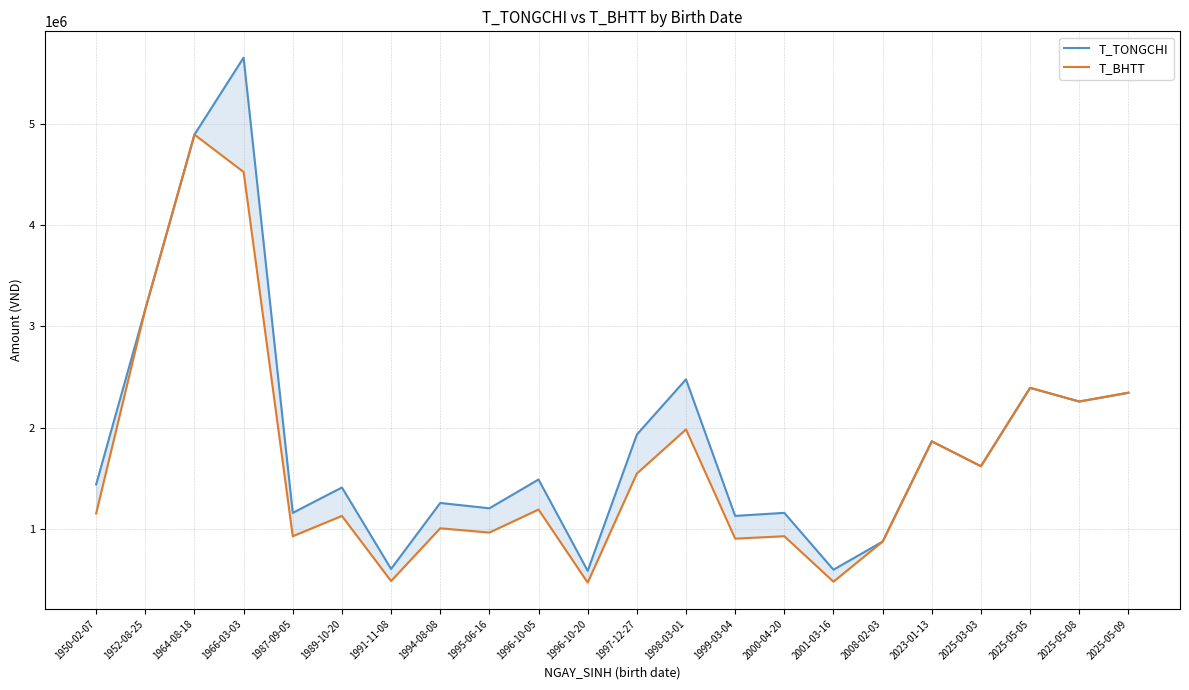

Reading left to right, list all the values displayed in this chart.

T_TONGCHI: 1436898	3170894	4898497	5660488	1155800	1406700	601098	1253800	1200898	1485700	582100	1930728	2476804	1125800	1155800	593316	871300	1863494	1617200	2392700	2257500	2344700
T_BHTT: 1149518	3170894	4898497	4528390	924640	1125360	480878	1003040	960718	1188560	465680	1544582	1981443	900640	924640	474652	871300	1863494	1617200	2392700	2257500	2344700